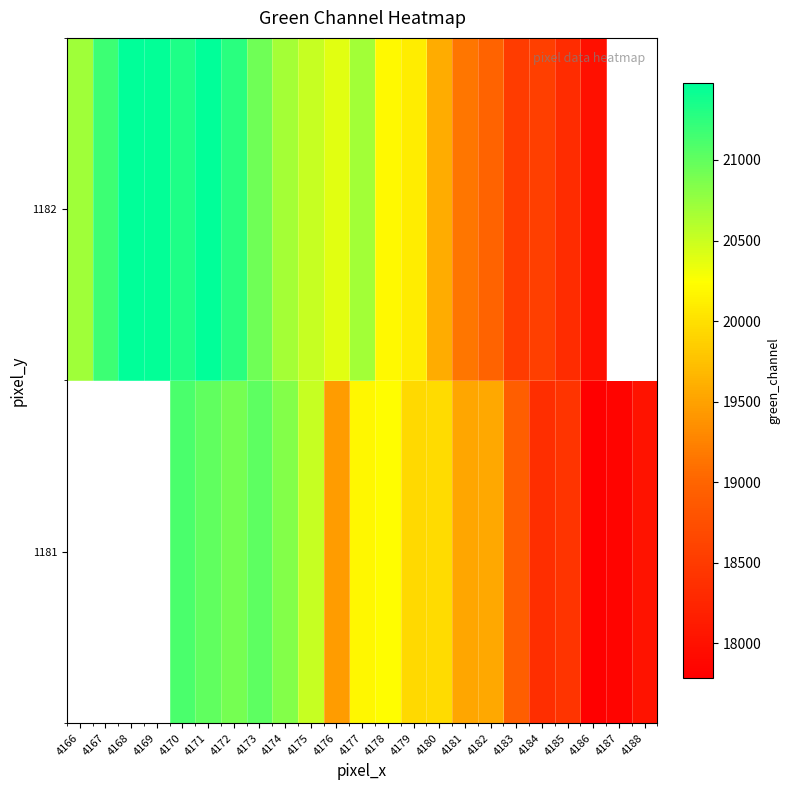

True or false: 1181 has a value of 18364.0 at 4184.

True